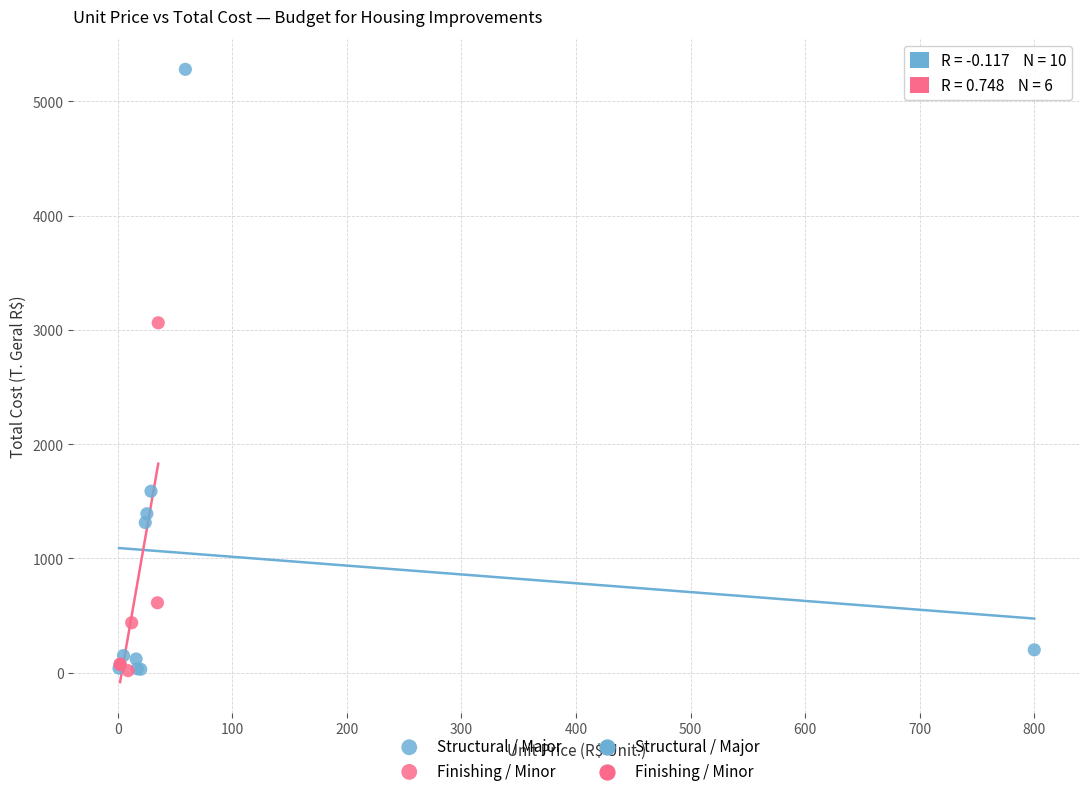

Which series has the largest Y range (max minus min)?

Structural / Major